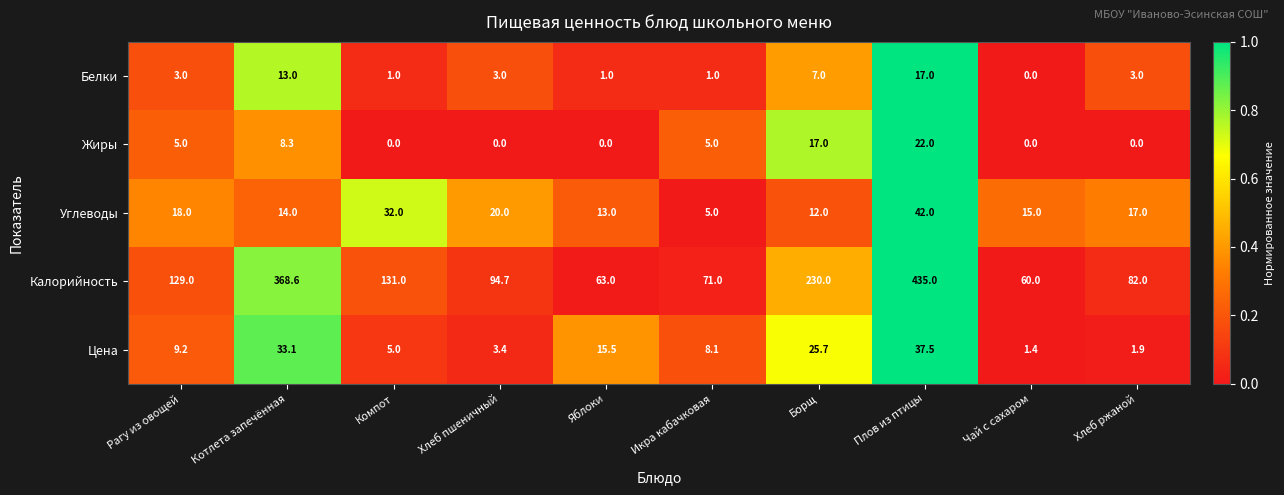

Between Рагу из овощей and Хлеб пшеничный, which series saw the biggest shift?

Калорийность